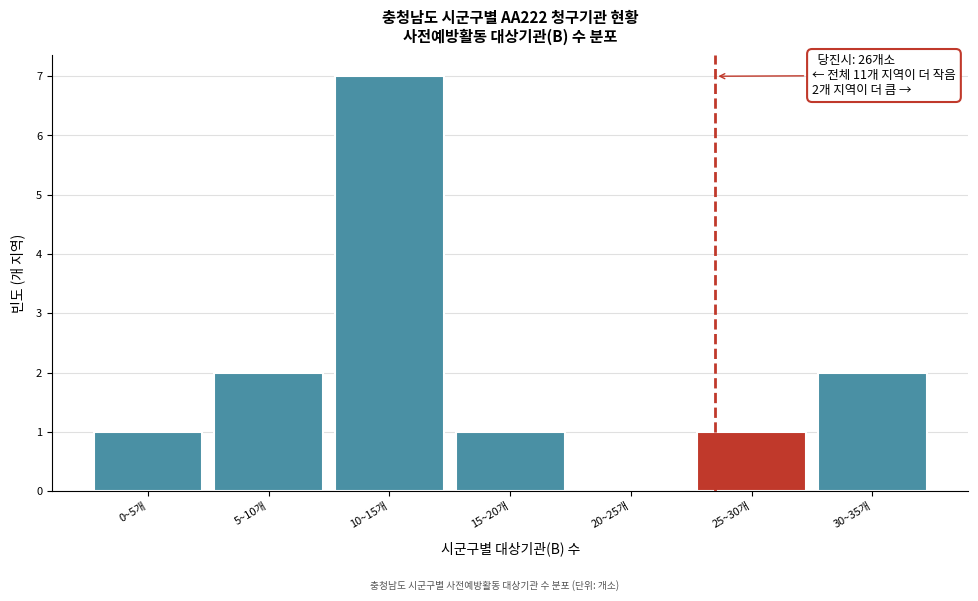

Reading left to right, extract all data points from this chart.

0~5개=1	5~10개=2	10~15개=7	15~20개=1	20~25개=0	25~30개=1	30~35개=2